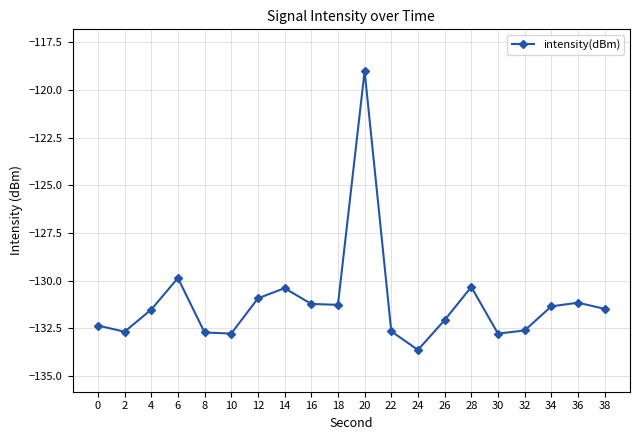

What is the smallest value displayed?

-133.6